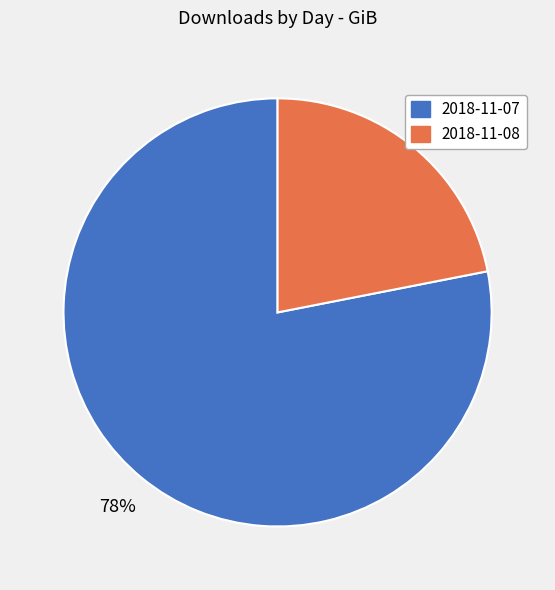

Which has a higher value, 2018-11-07 or 2018-11-08?

2018-11-07